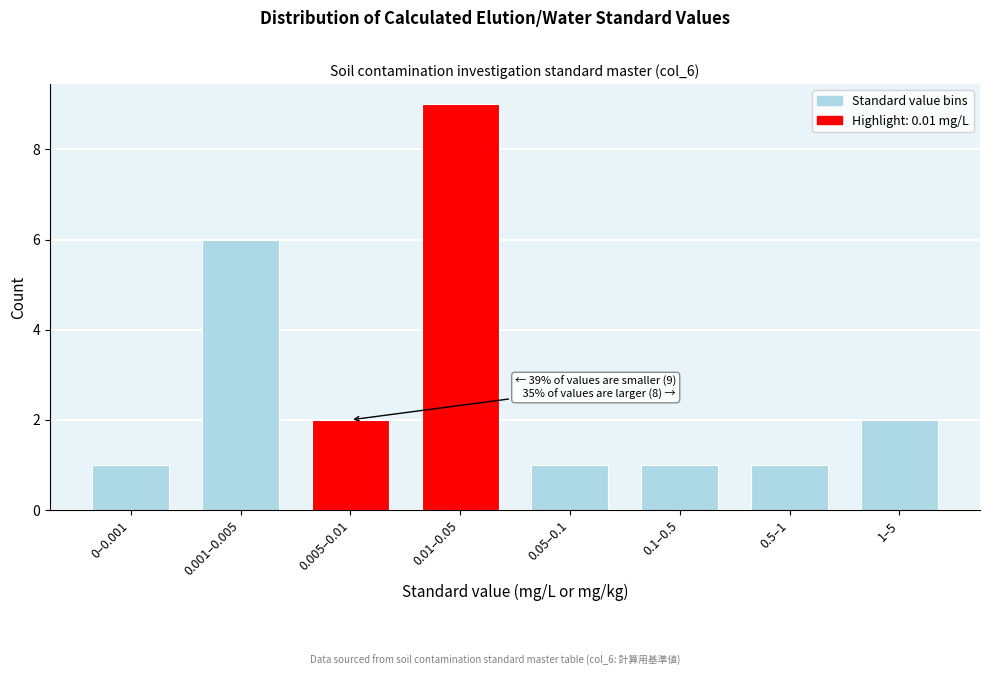

Reading left to right, transcribe all the data shown in this chart.

0–0.001=1	0.001–0.005=6	0.005–0.01=2	0.01–0.05=9	0.05–0.1=1	0.1–0.5=1	0.5–1=1	1–5=2